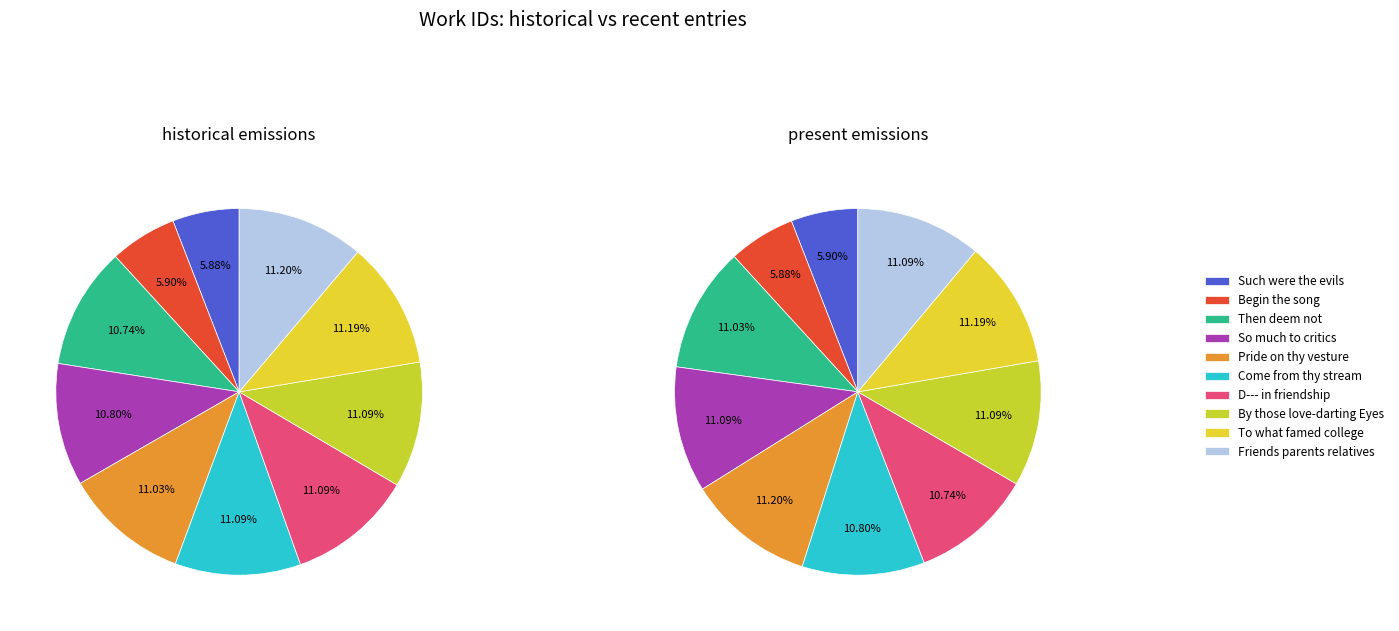

How many segments does this pie chart have?

10